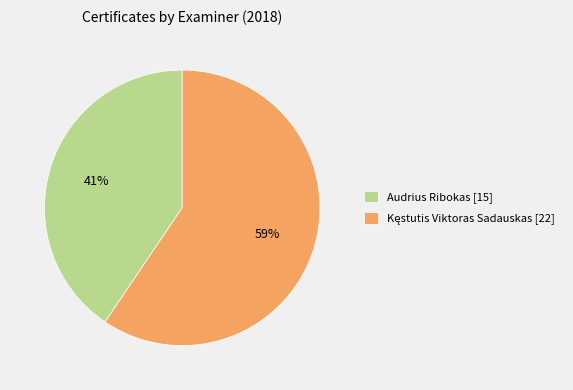

Is it true that Audrius Ribokas [15] is 48% of the pie?

False